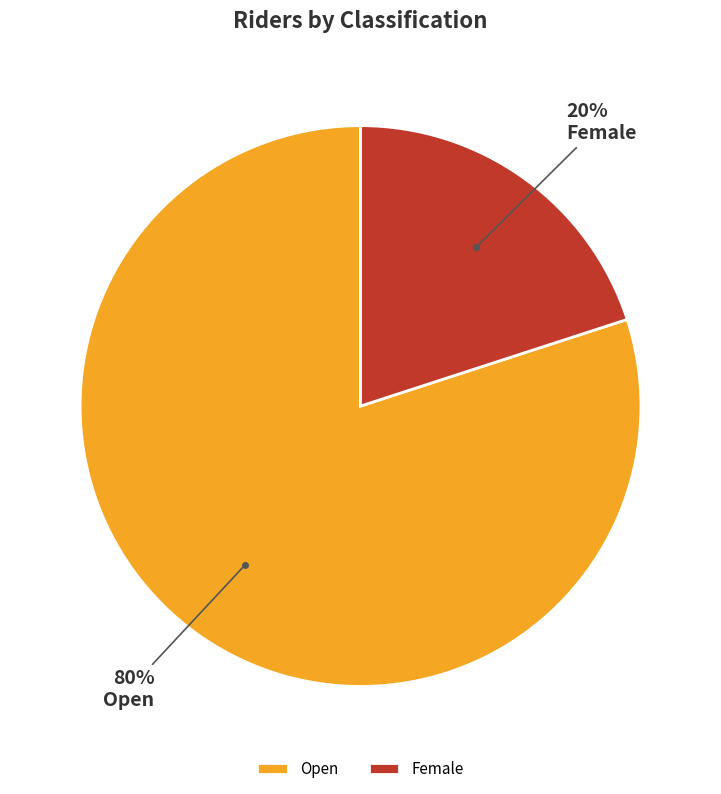

What is the ratio of the value at Open to the value at Female?

4.0